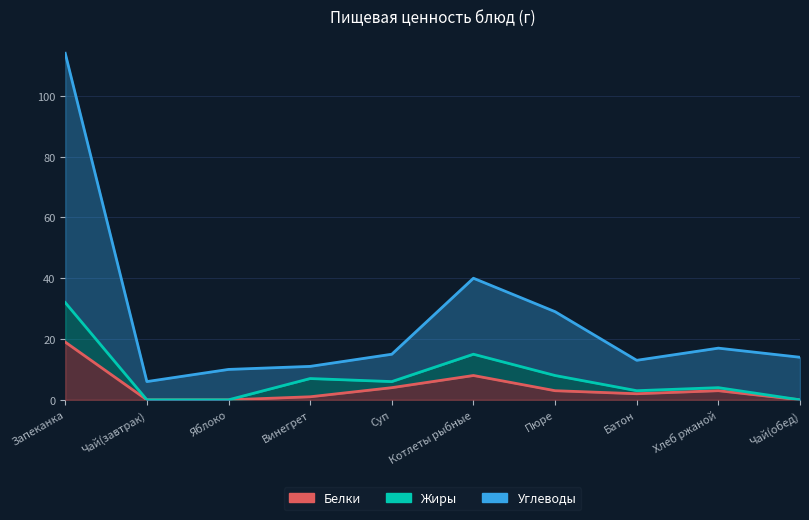

The value of Белки at Хлеб ржаной is 2. True or false?

False